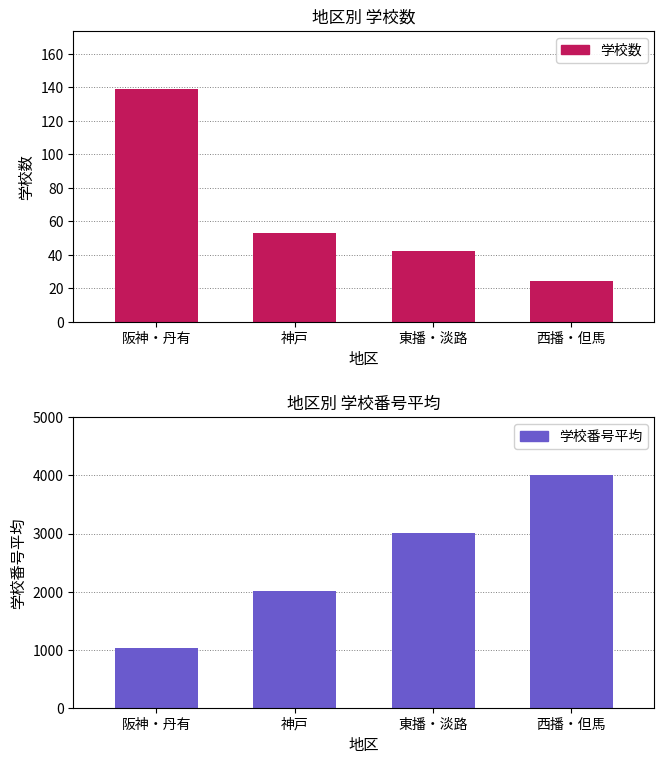

Count the number of categories in the chart.

4